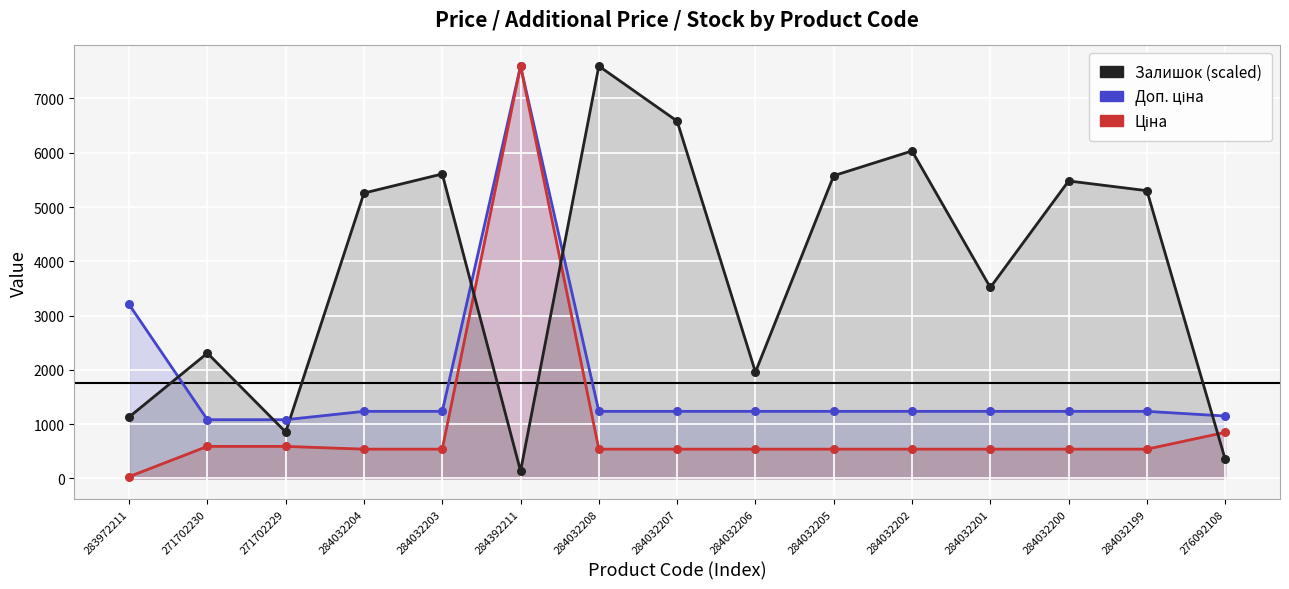

Which series reaches the maximum Y coordinate?

Доп. ціна